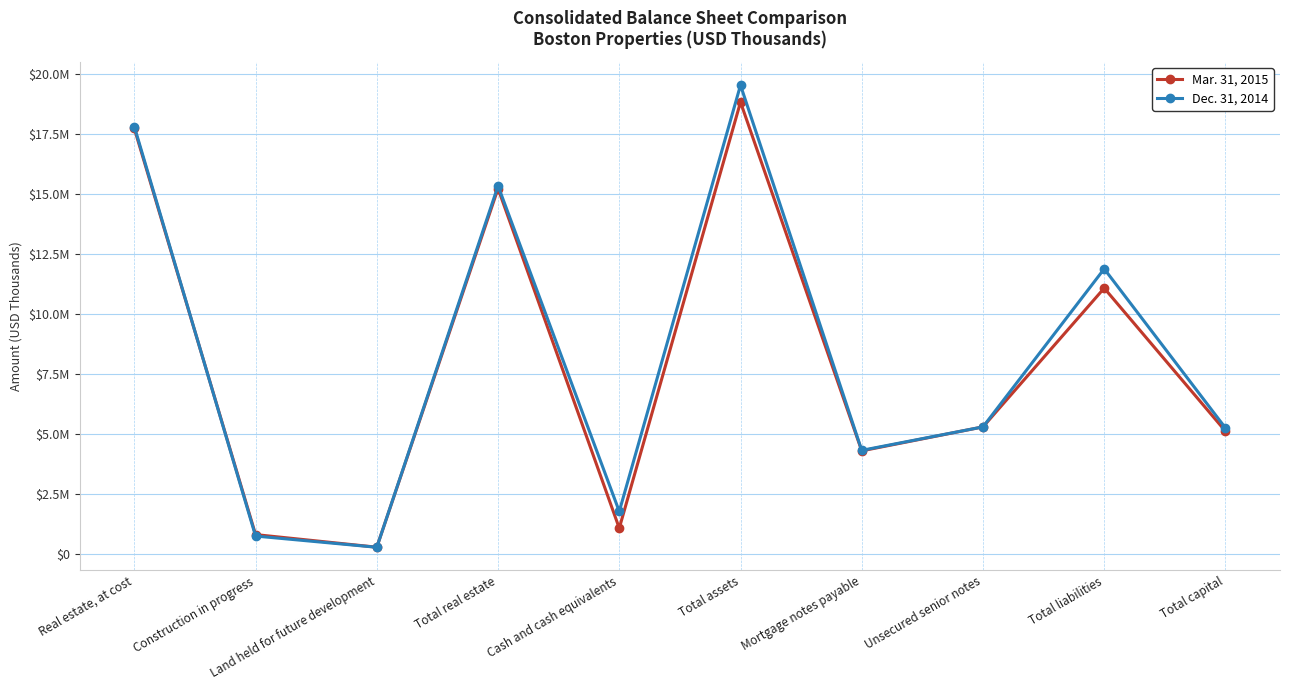

At which category does Dec. 31, 2014 reach its first local valley?

Land held for future development